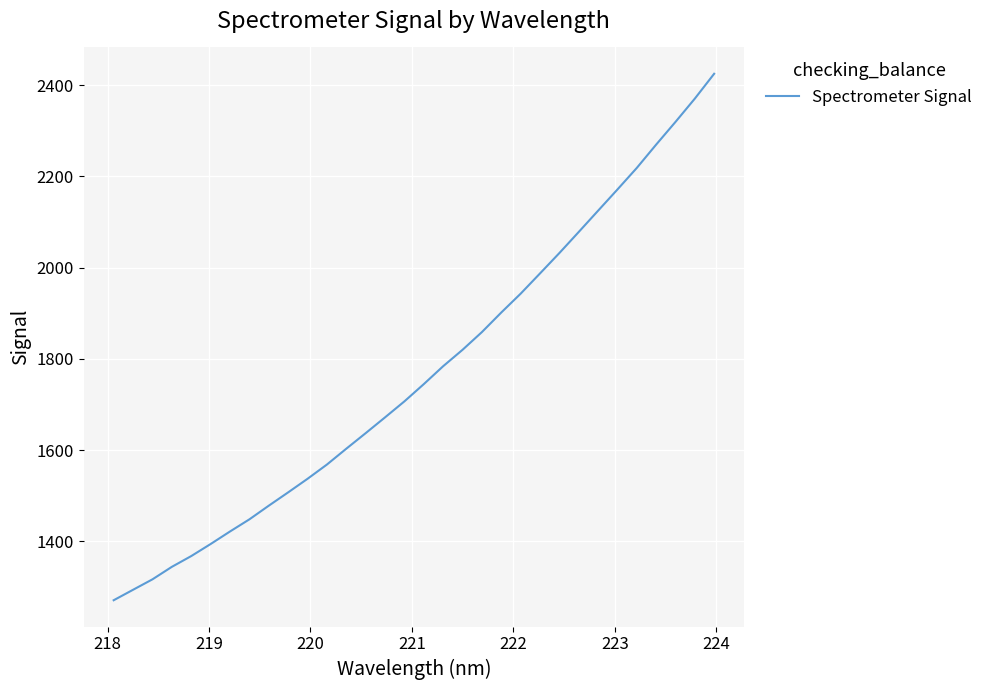

Does the chart have visible grid lines?

Yes